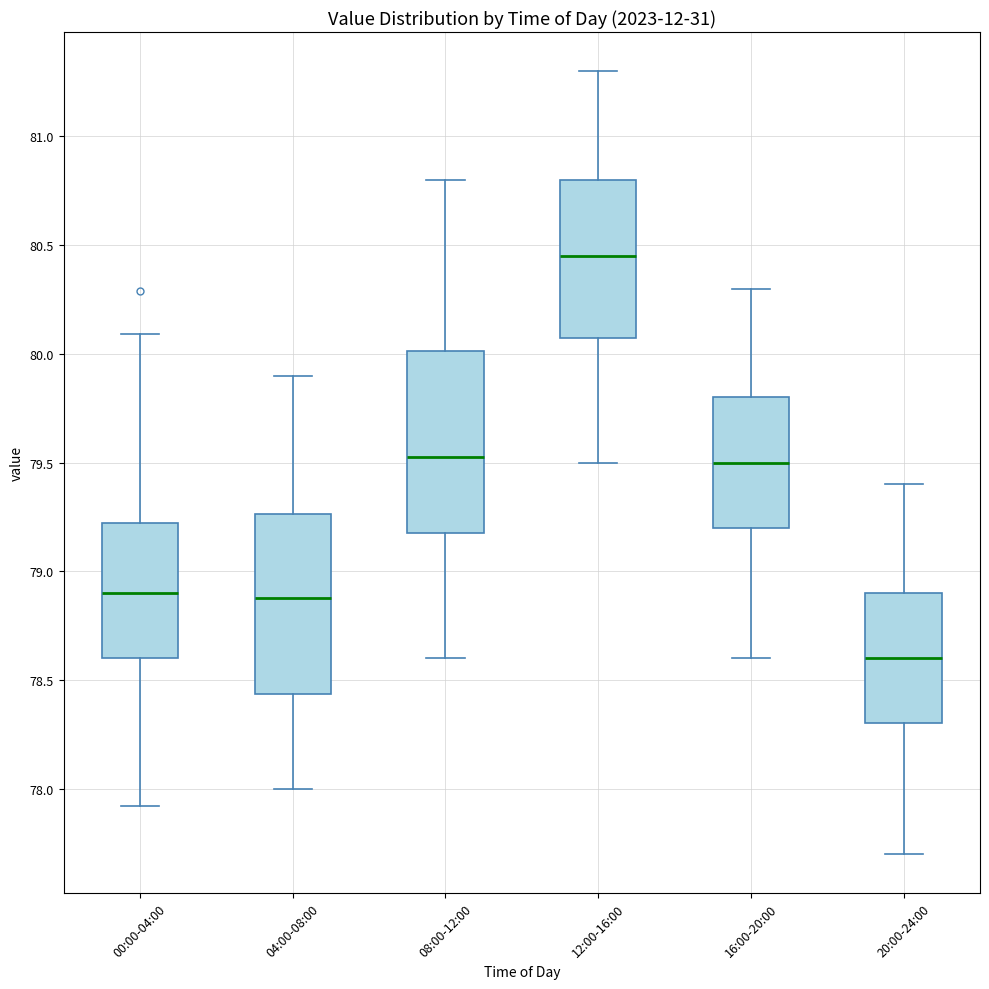

Reading left to right, read every box against the y-axis: the position of its median line, the range the box covers, and the ends of its whiskers. The values are not printed on the chart, so give them approximately, as read against the axis.

00:00-04:00: median 78.90, box 78.60 to 79.20, whiskers 77.90 to 80.10
04:00-08:00: median 78.90, box 78.45 to 79.25, whiskers 78.00 to 79.90
08:00-12:00: median 79.55, box 79.20 to 80.00, whiskers 78.60 to 80.80
12:00-16:00: median 80.45, box 80.10 to 80.80, whiskers 79.50 to 81.30
16:00-20:00: median 79.50, box 79.20 to 79.80, whiskers 78.60 to 80.30
20:00-24:00: median 78.60, box 78.30 to 78.90, whiskers 77.70 to 79.40